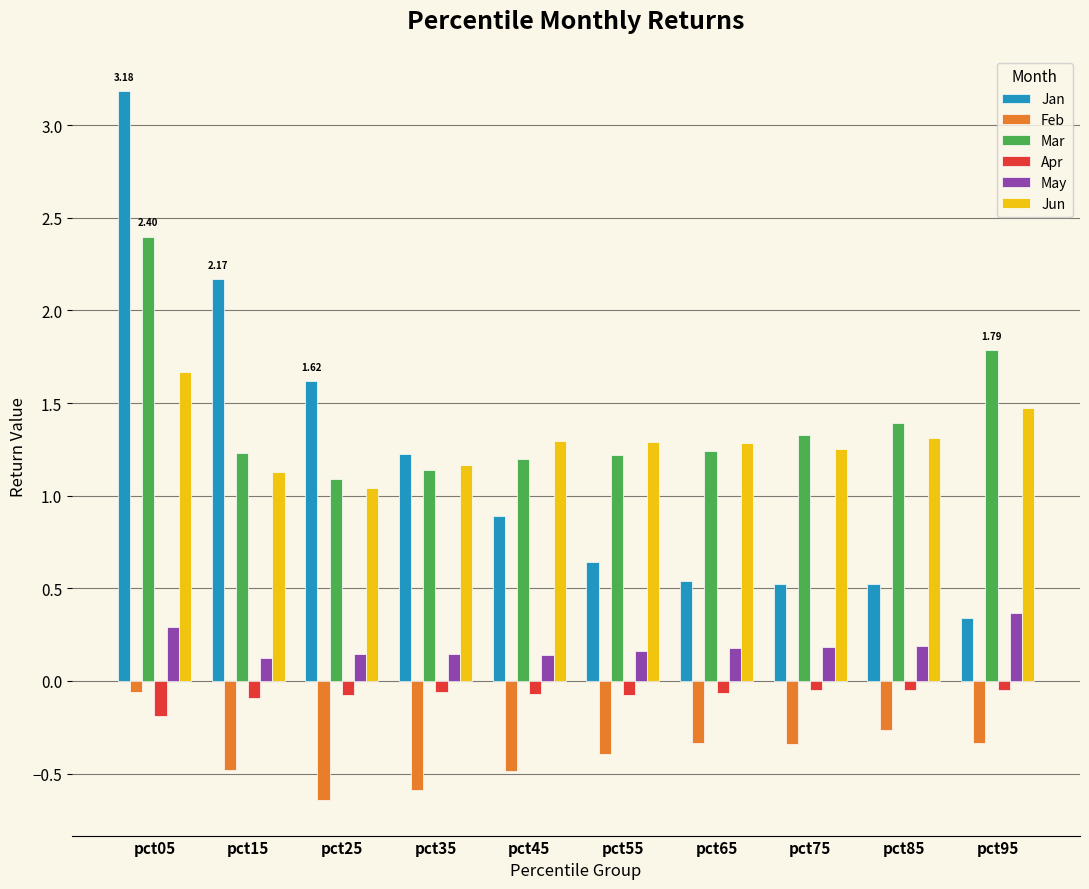

At pct05, list the series in order from smallest to largest.

Apr, Feb, May, Jun, Mar, Jan